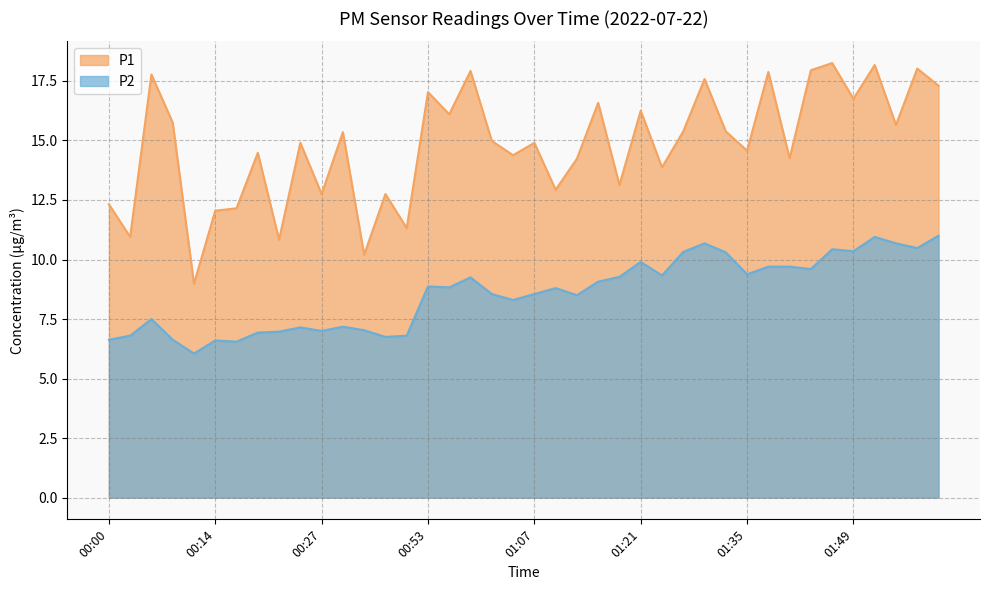

Does the chart have visible grid lines?

Yes